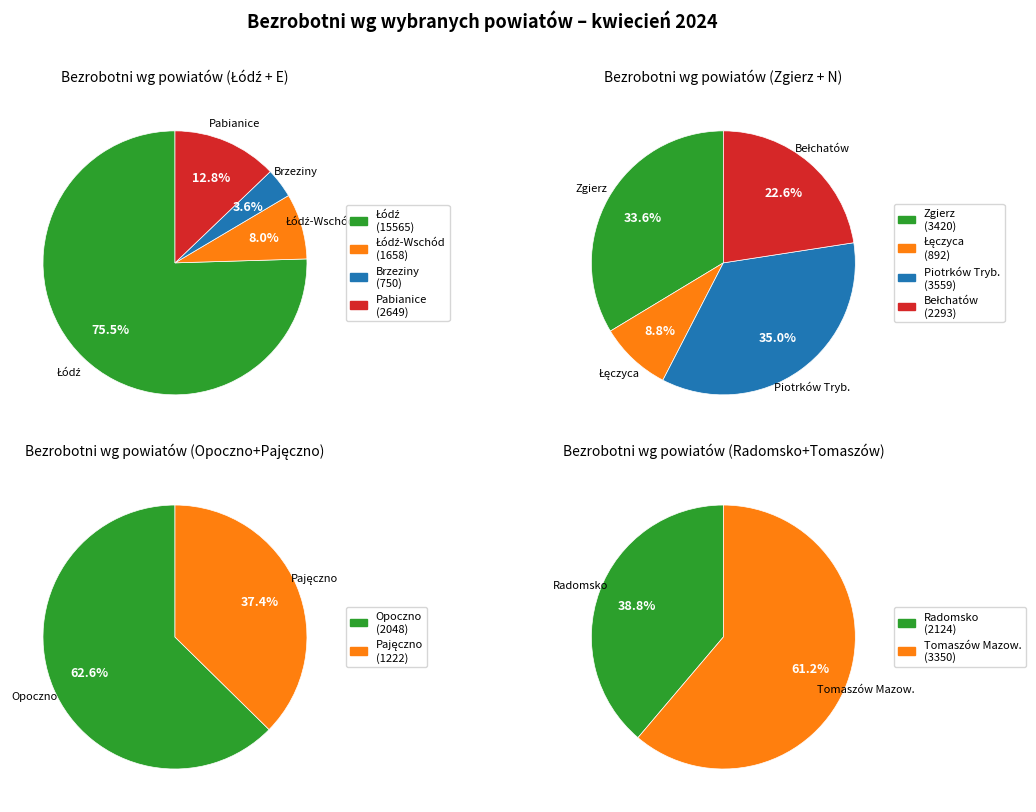

Which category has the smallest portion of the pie?

Brzeziny